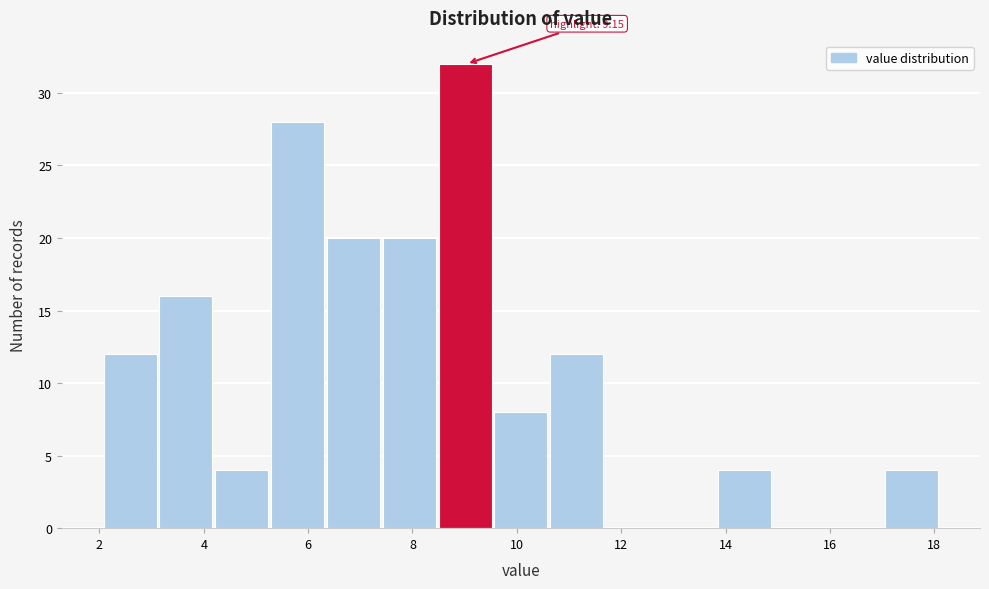

Over which range of the x-axis is the bar tallest?

8.6 to 9.6